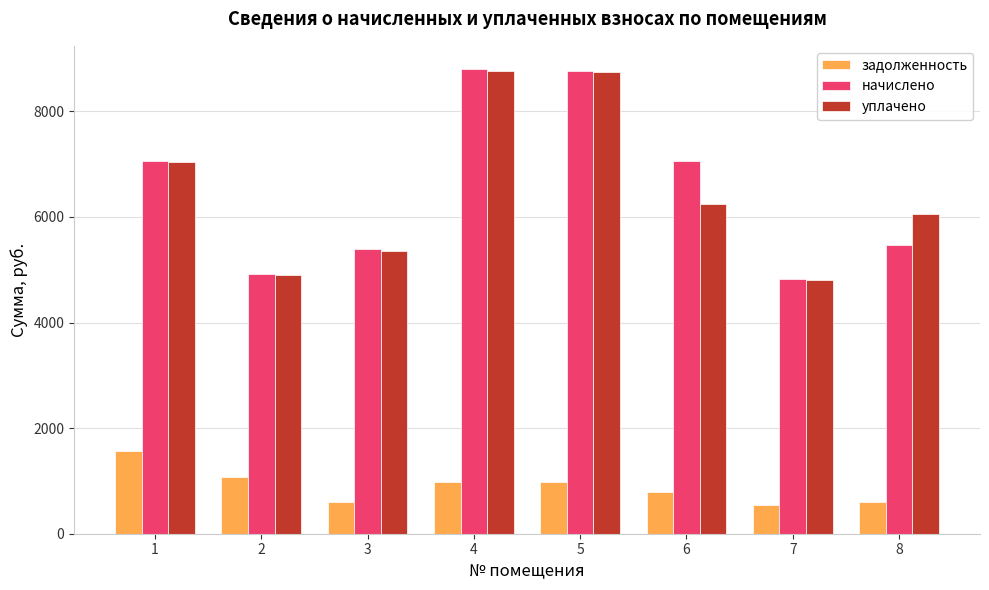

How many groups of bars are there?

8